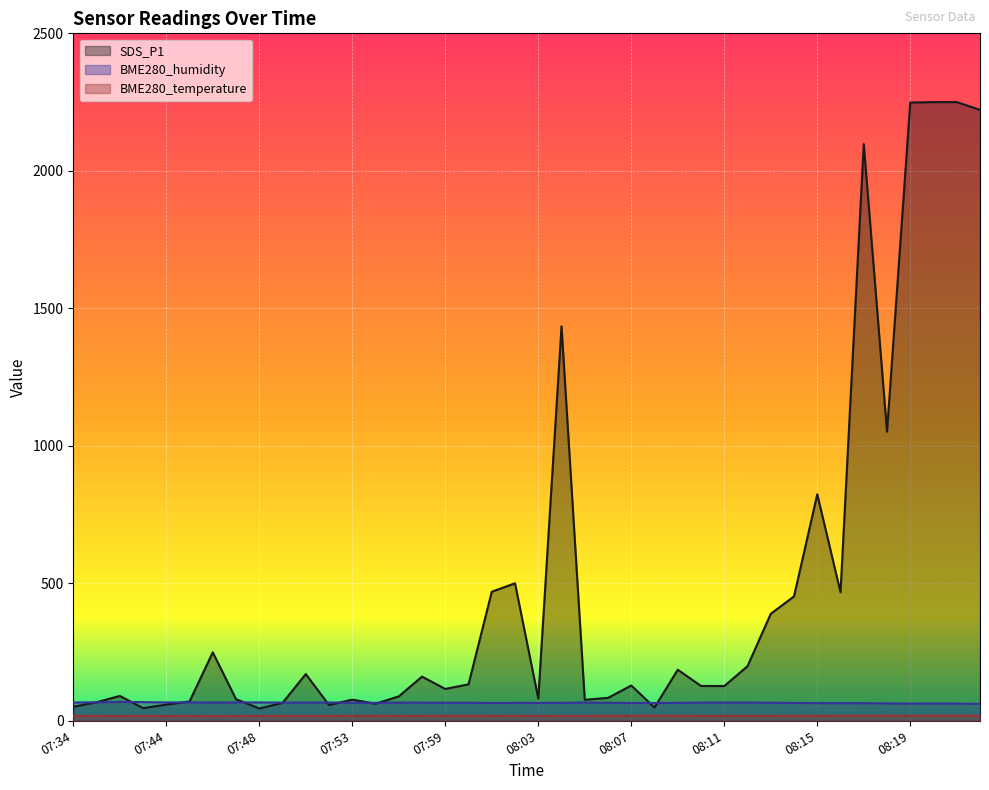

Does the chart display data point markers on the line(s)?

No